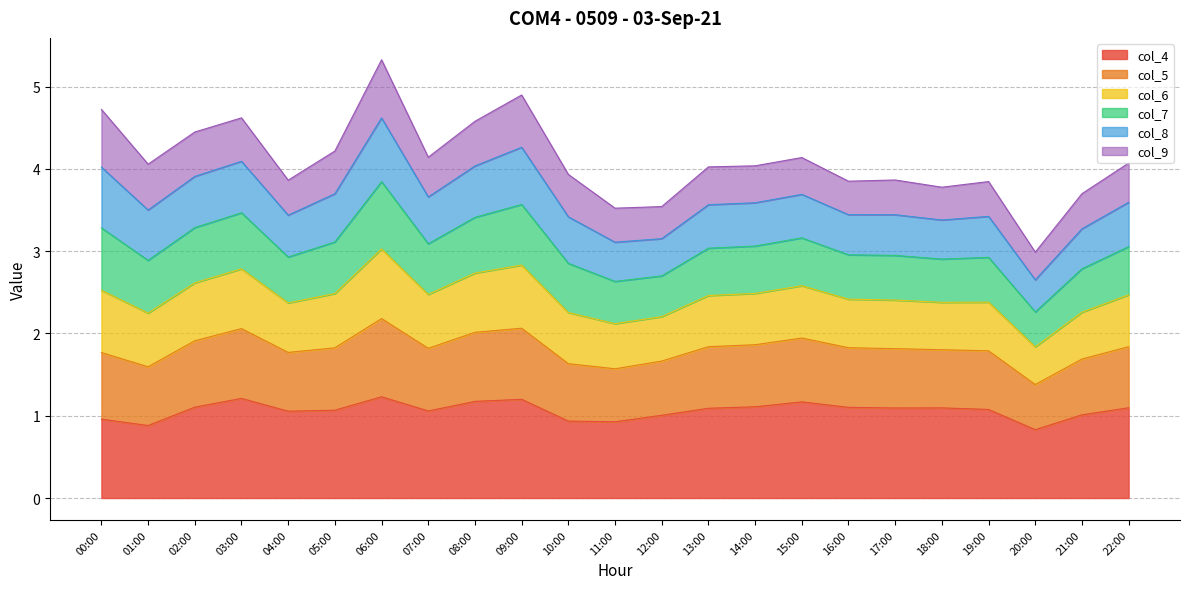

True or false: col_4 has a value of 0.9 at 01:00.

True